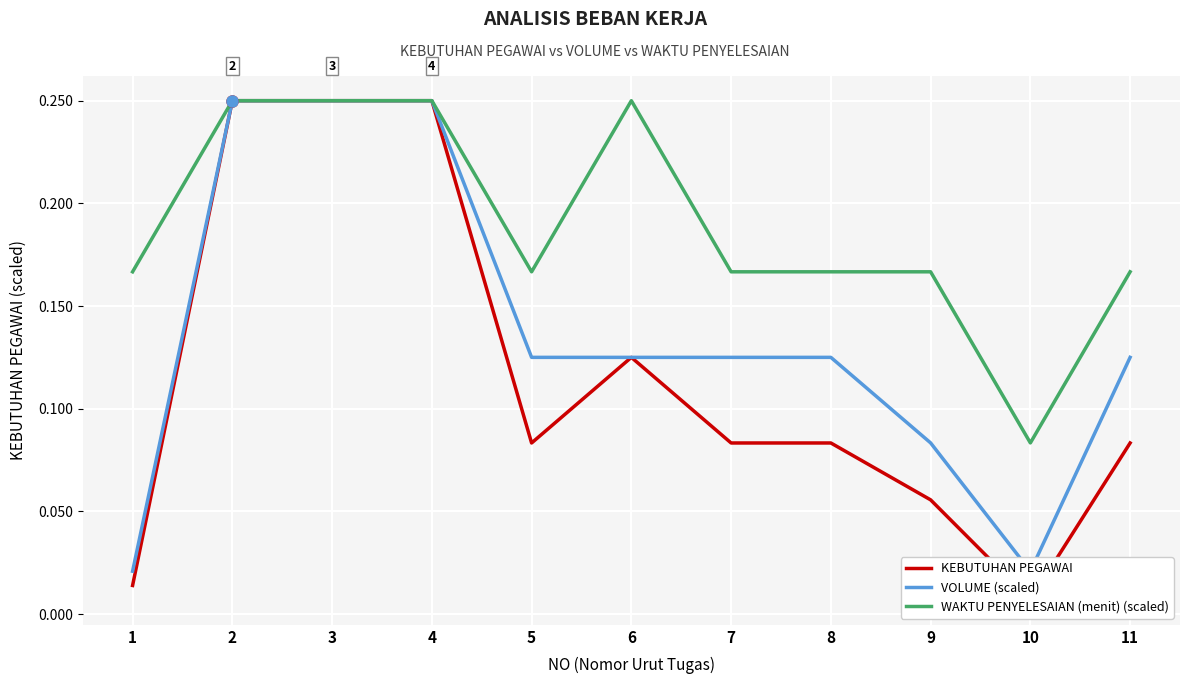

True or false: WAKTU PENYELESAIAN (menit) (scaled) and KEBUTUHAN PEGAWAI intersect in this chart.

False